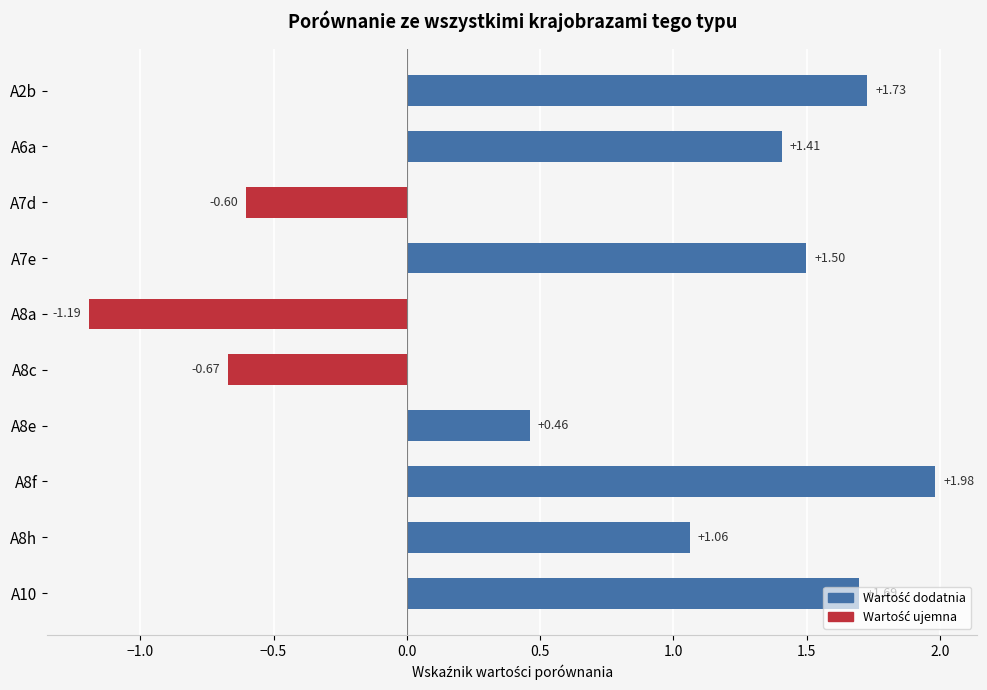

Rank the categories by value from highest to lowest.

A8f, A2b, A10, A7e, A6a, A8h, A8e, A7d, A8c, A8a